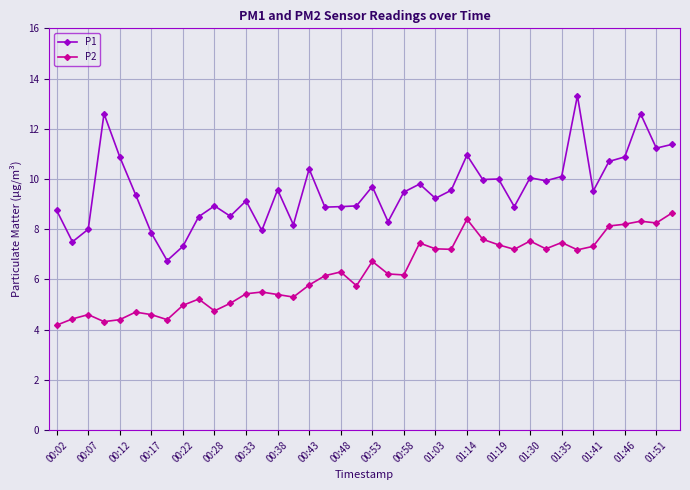

In P2, how many points are higher than both neighbors (excluding endpoints)?

11